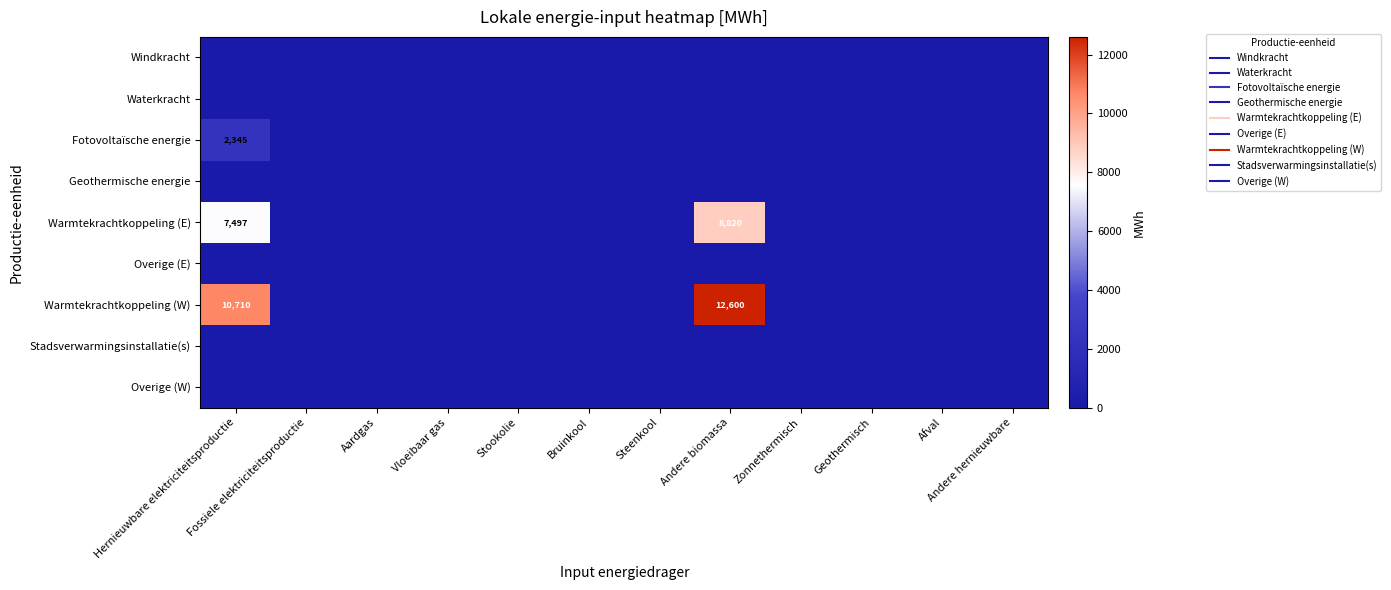

At which category is the sum across all series the highest?

Andere biomassa